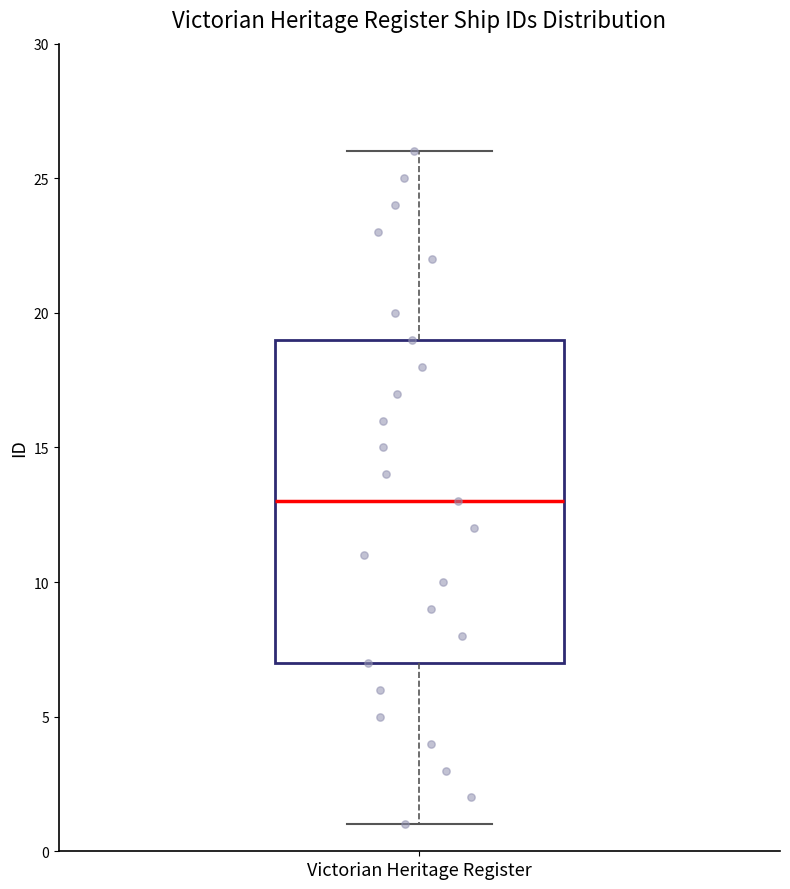

Where is the lower edge of the box for Victorian Heritage Register on the y-axis? The values are not printed on the chart, so give them approximately, as read against the axis.

7